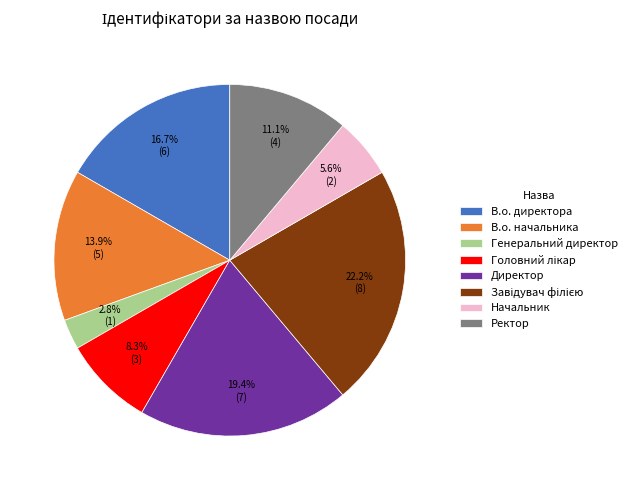

What percentage do В.о. начальника and Директор together represent?

33.3%